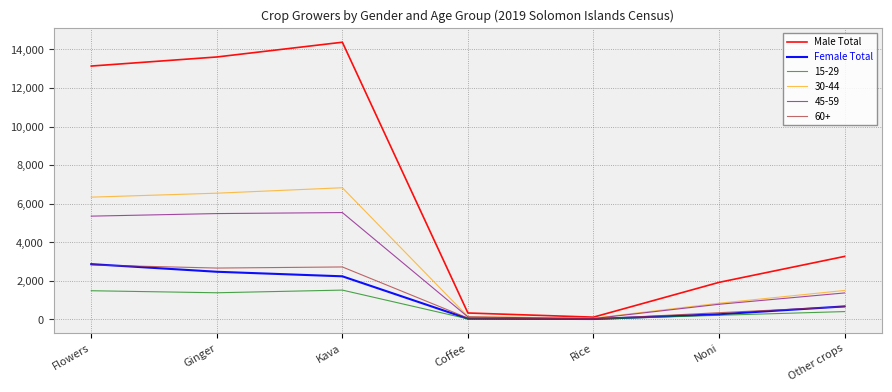

The value of 30-44 at Kava is 4324. True or false?

False